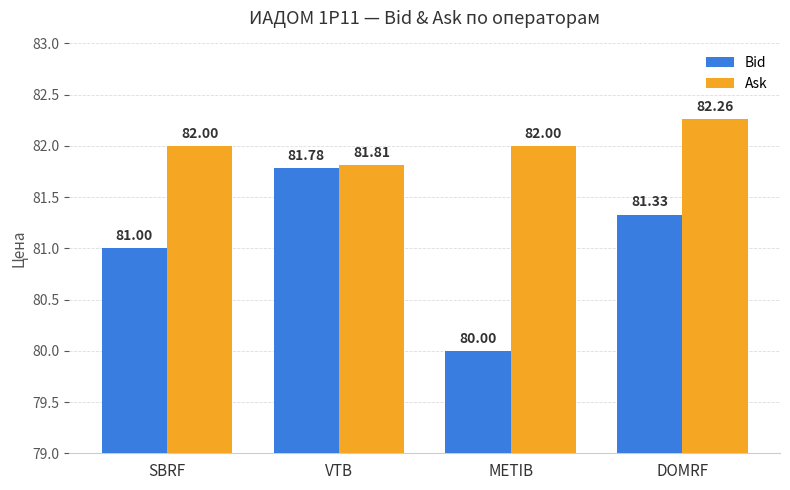

Is it true that Bid equals 81.0 at SBRF?

True